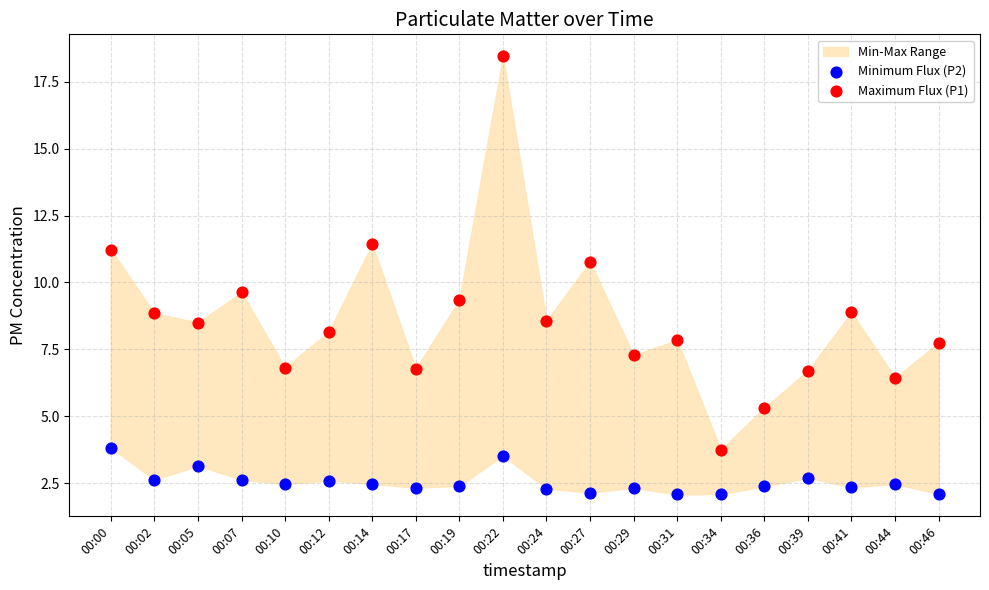

Across all series, what Y value is closest to 10?

9.6